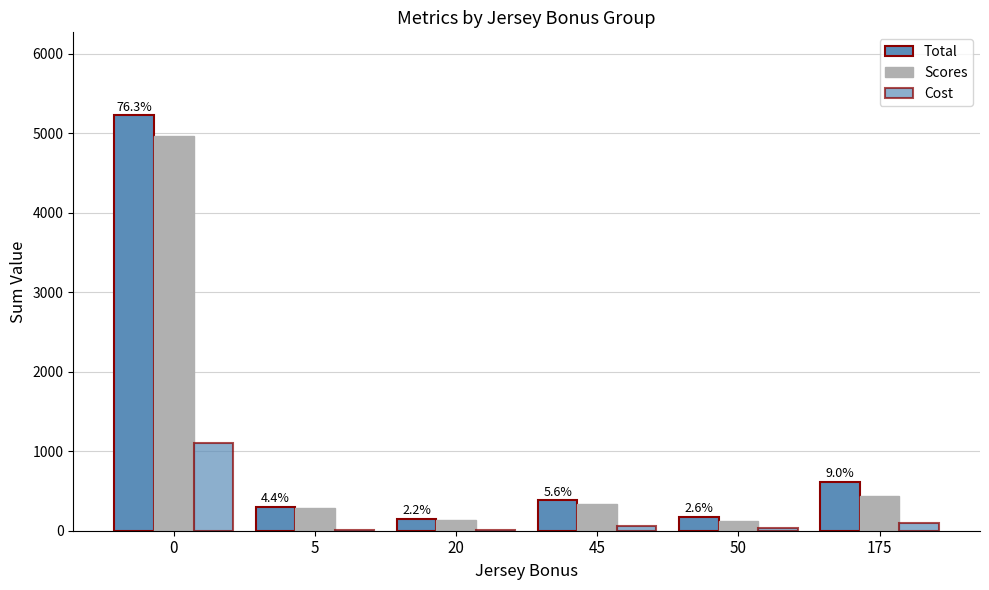

How many groups of bars are there?

6